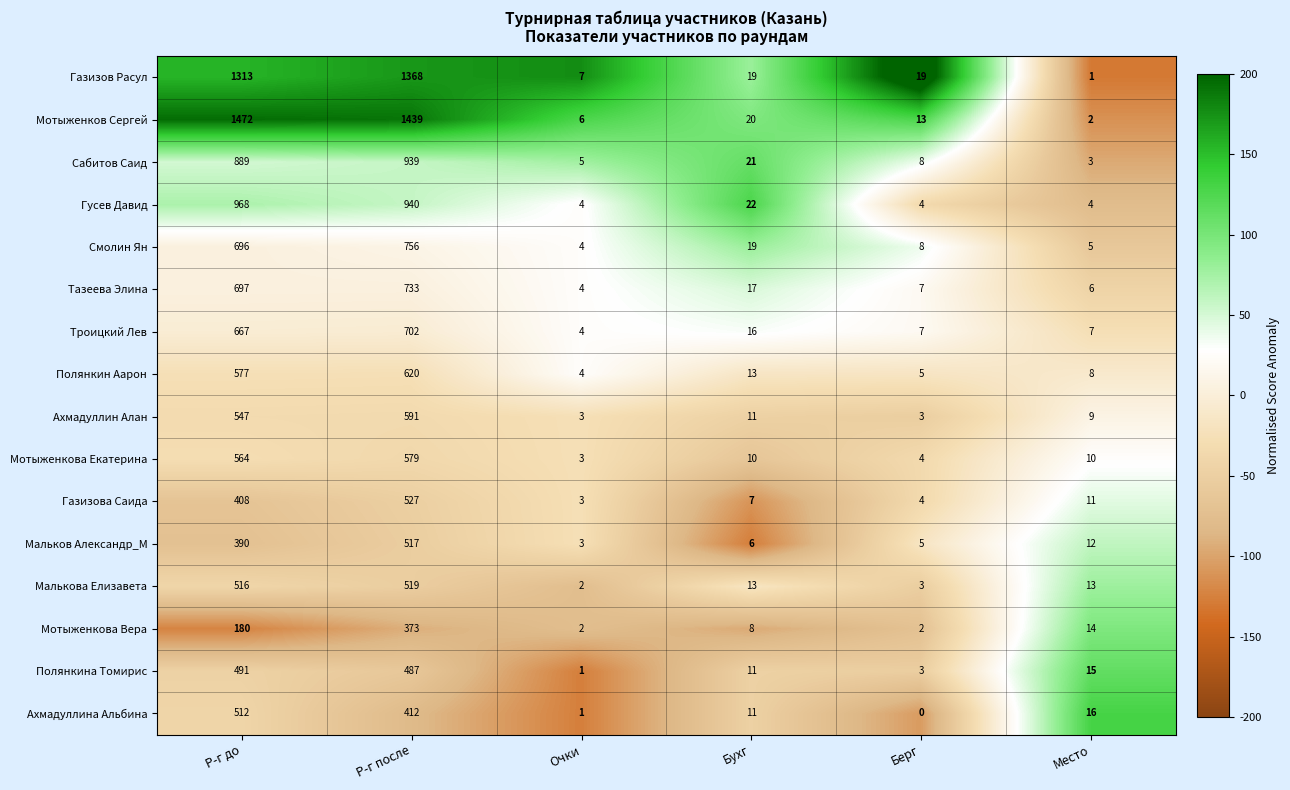

Which label corresponds to the largest value in the chart?

Р-г до